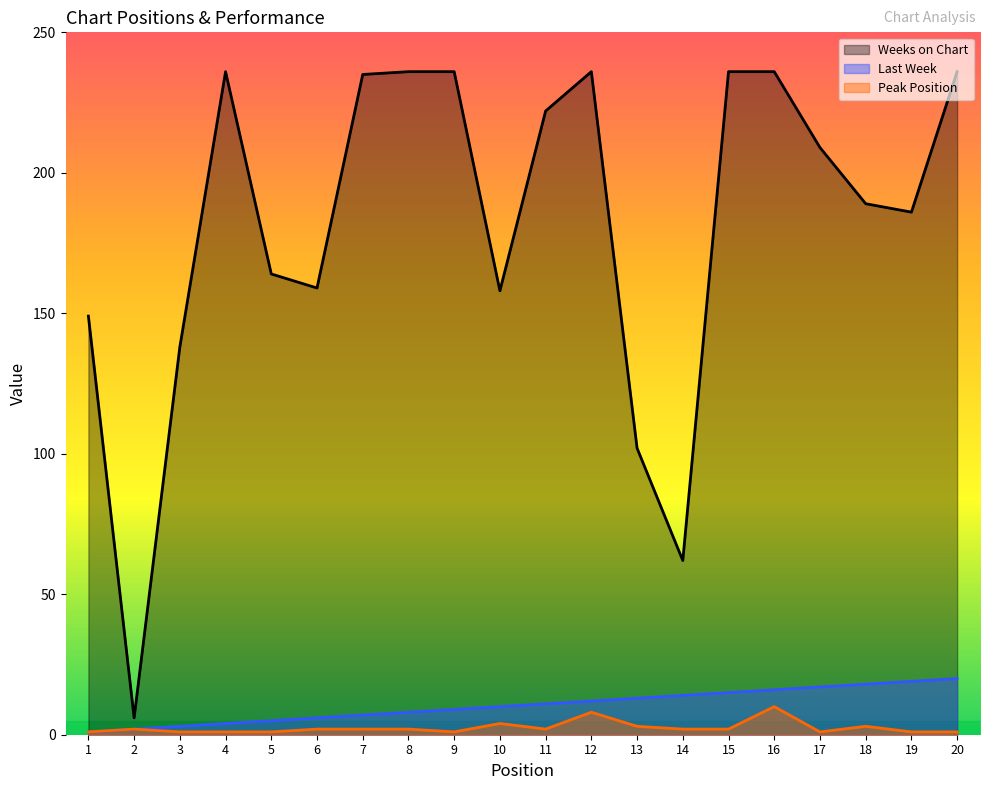

How many values in the Peak Position series exceed 2?

5